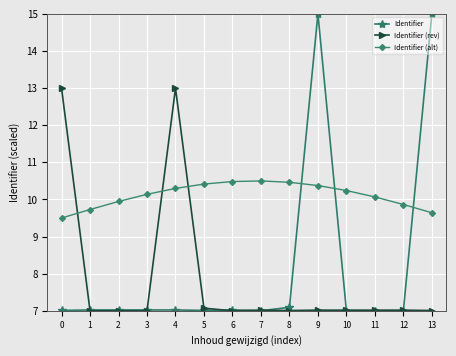

The Identifier (alt) series shows 9.9 at 12. True or false?

True